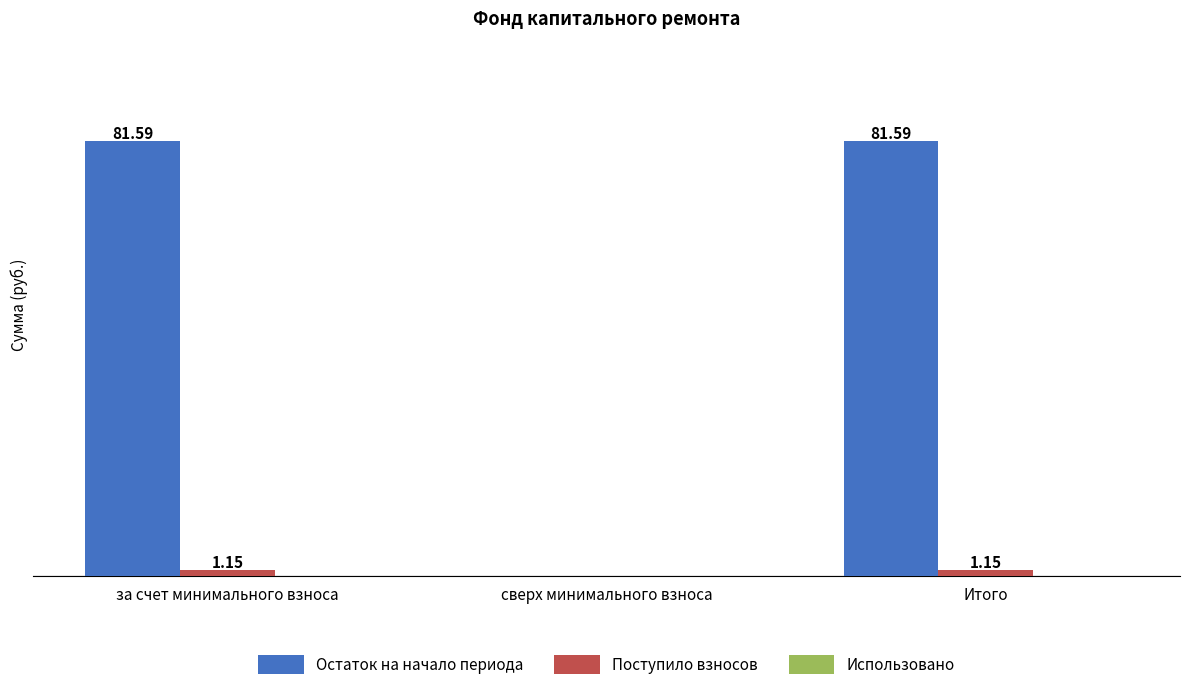

At which label does Поступило взносов first exceed 1?

за счет минимального взноса